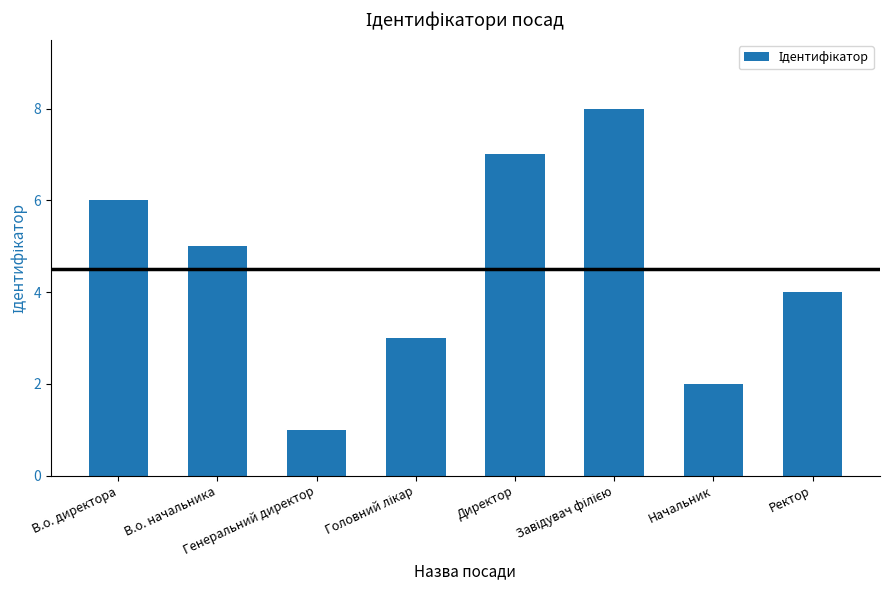

How many values are below 5?

4